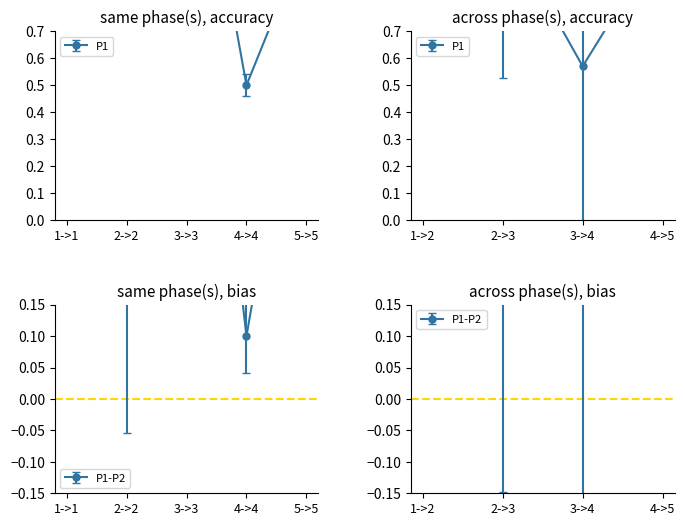

Is this an area chart (filled region under the line)?

No